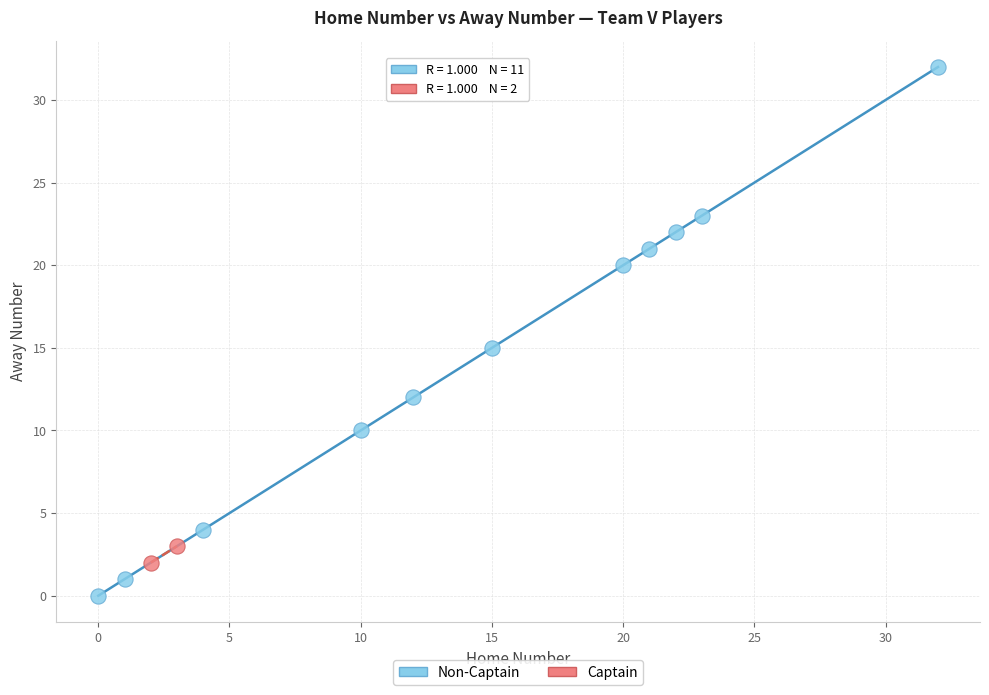

What are all the series names shown in the legend?

Non-Captain, Captain